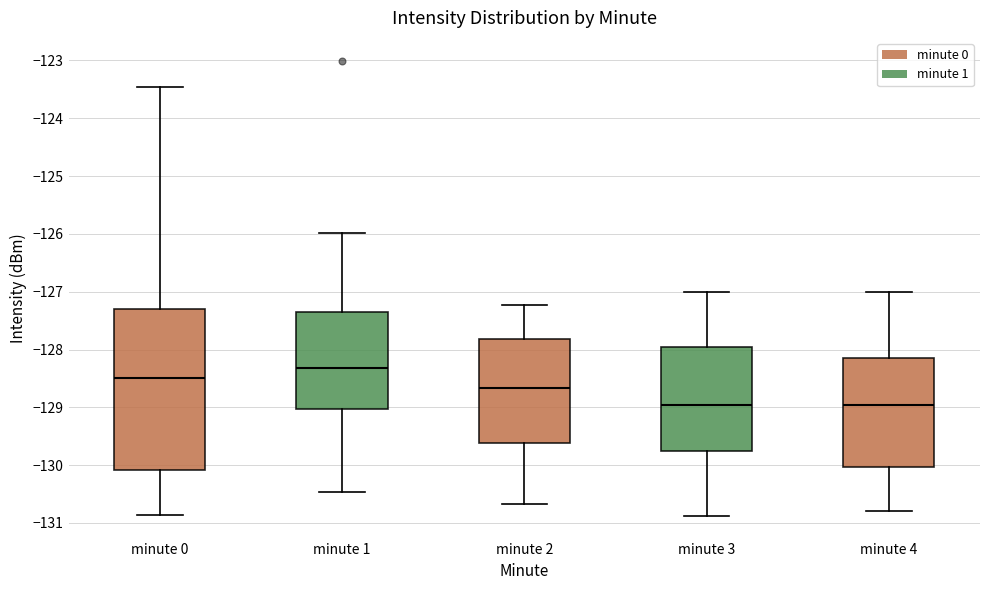

Where does the median line of the box for minute 2 sit on the y-axis? The values are not printed on the chart, so give them approximately, as read against the axis.

-128.7